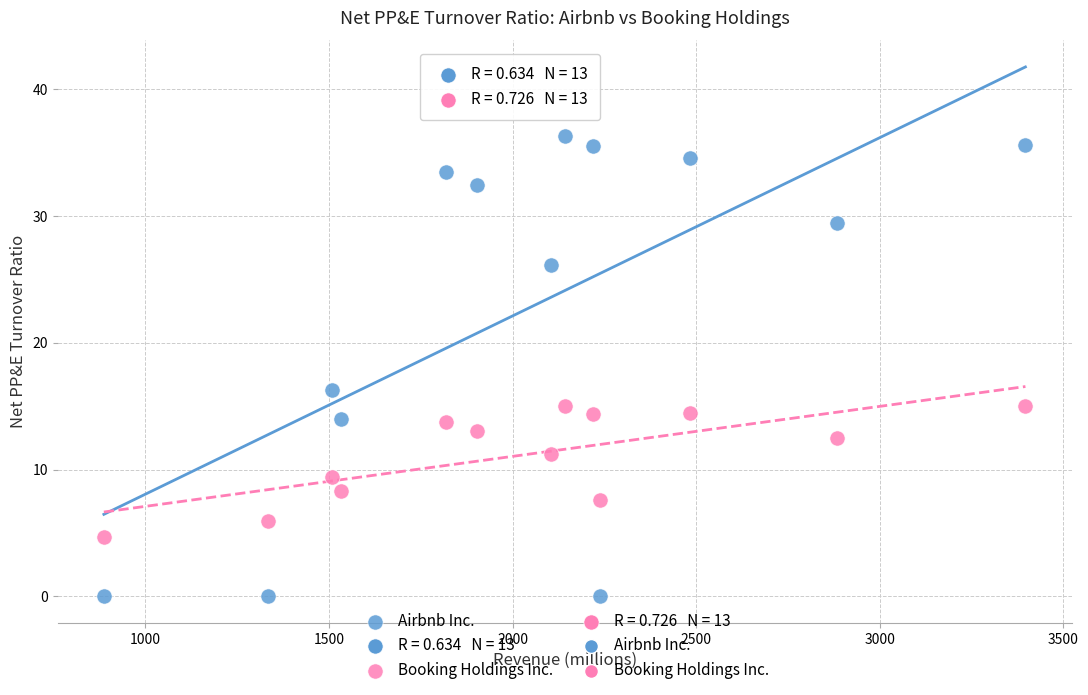

Which series reaches the minimum Y coordinate?

Airbnb Inc.